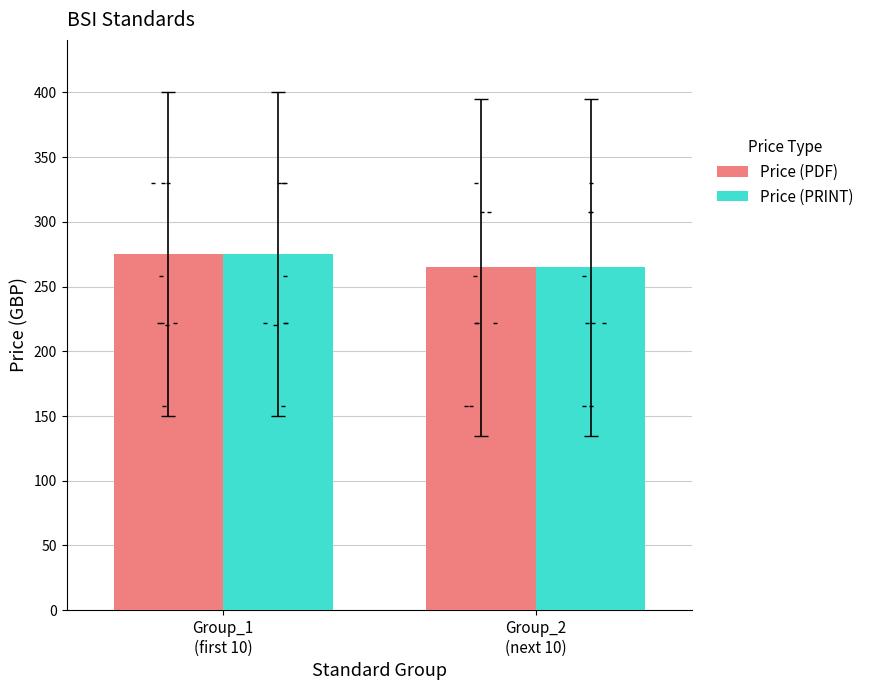

What are all the series names shown in the legend?

Price (PDF), Price (PRINT)